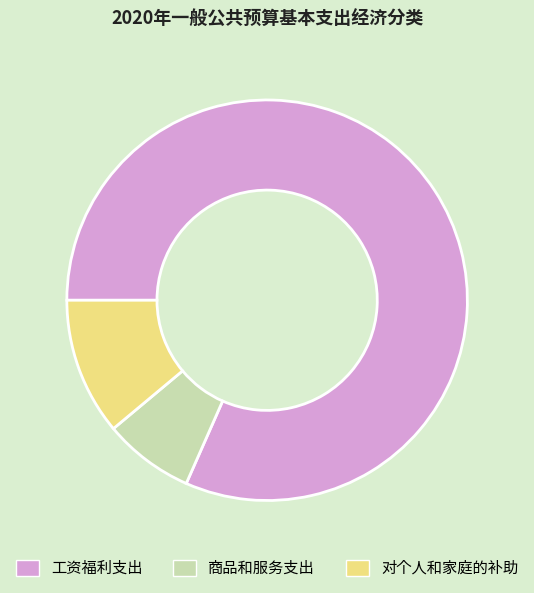

How many slices are in this pie chart?

3